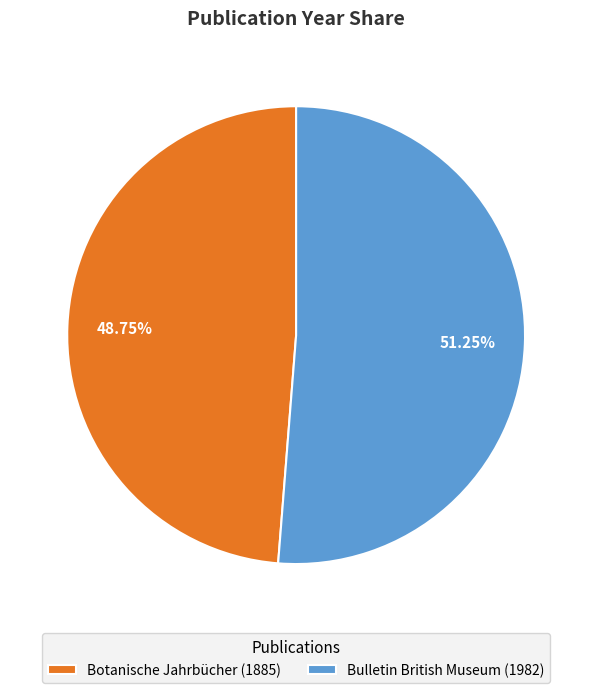

What percentage is the Botanische Jahrbücher (1885) slice, to the nearest percent?

49%